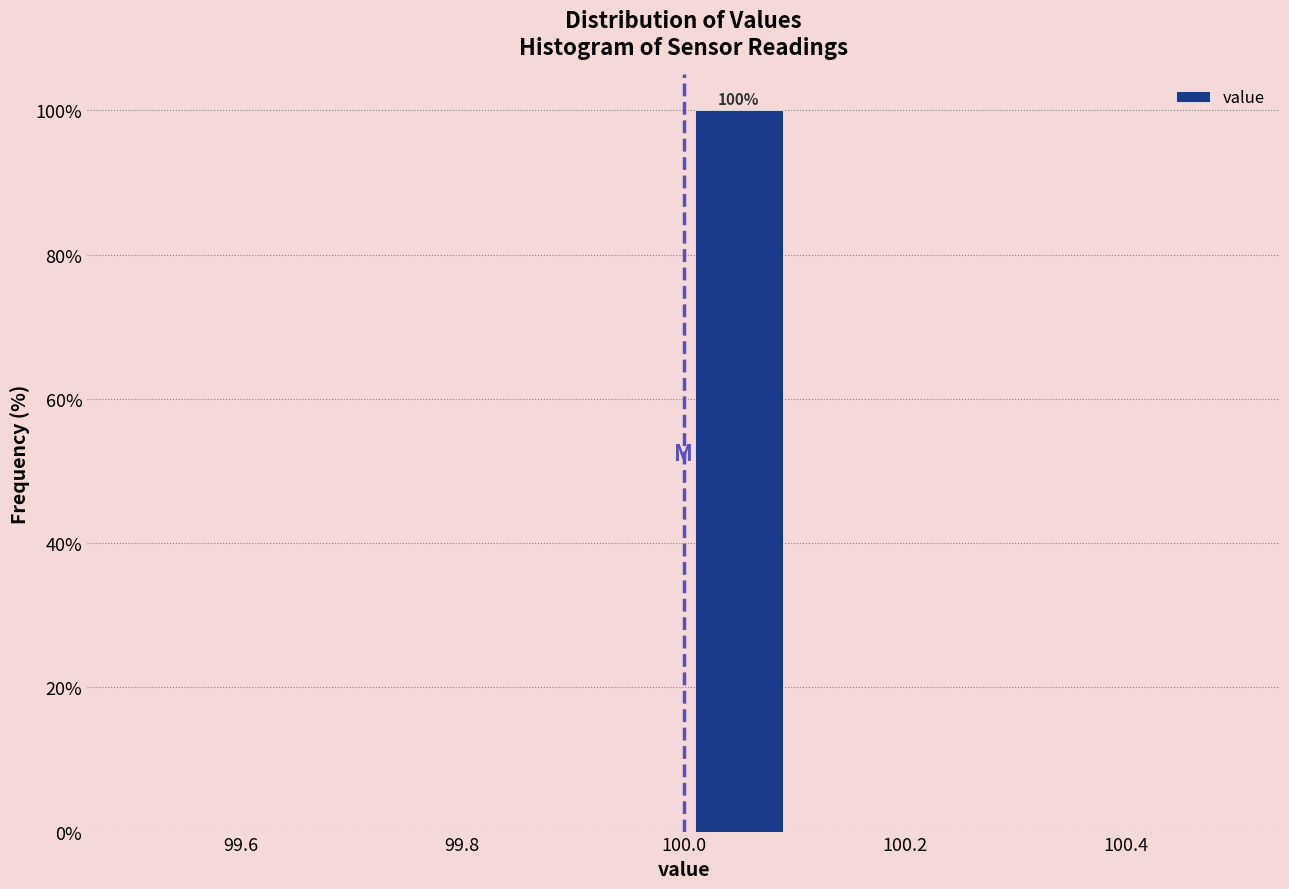

Which range on the x-axis has the tallest bar?

100.0 to 100.1